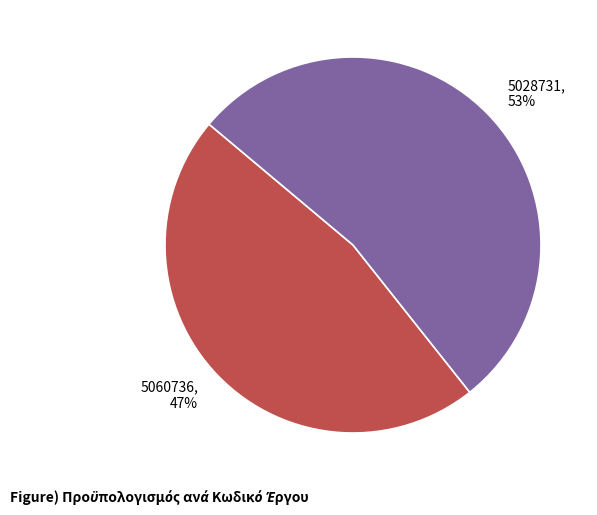

How many segments does this pie chart have?

2